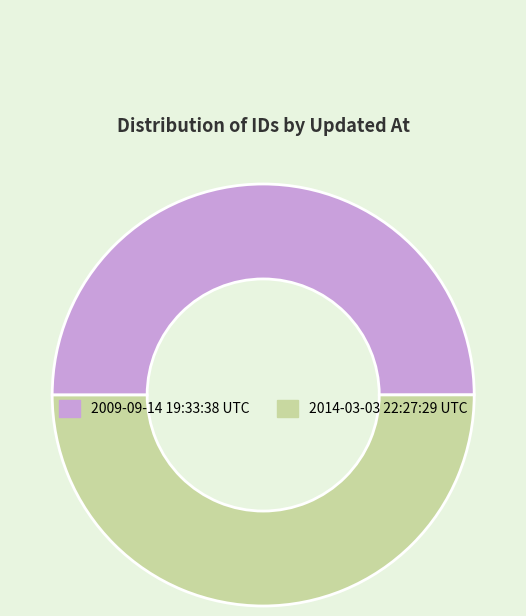

Do 2014-03-03 22:27:29 UTC and 2009-09-14 19:33:38 UTC together represent more than half of the pie?

Yes